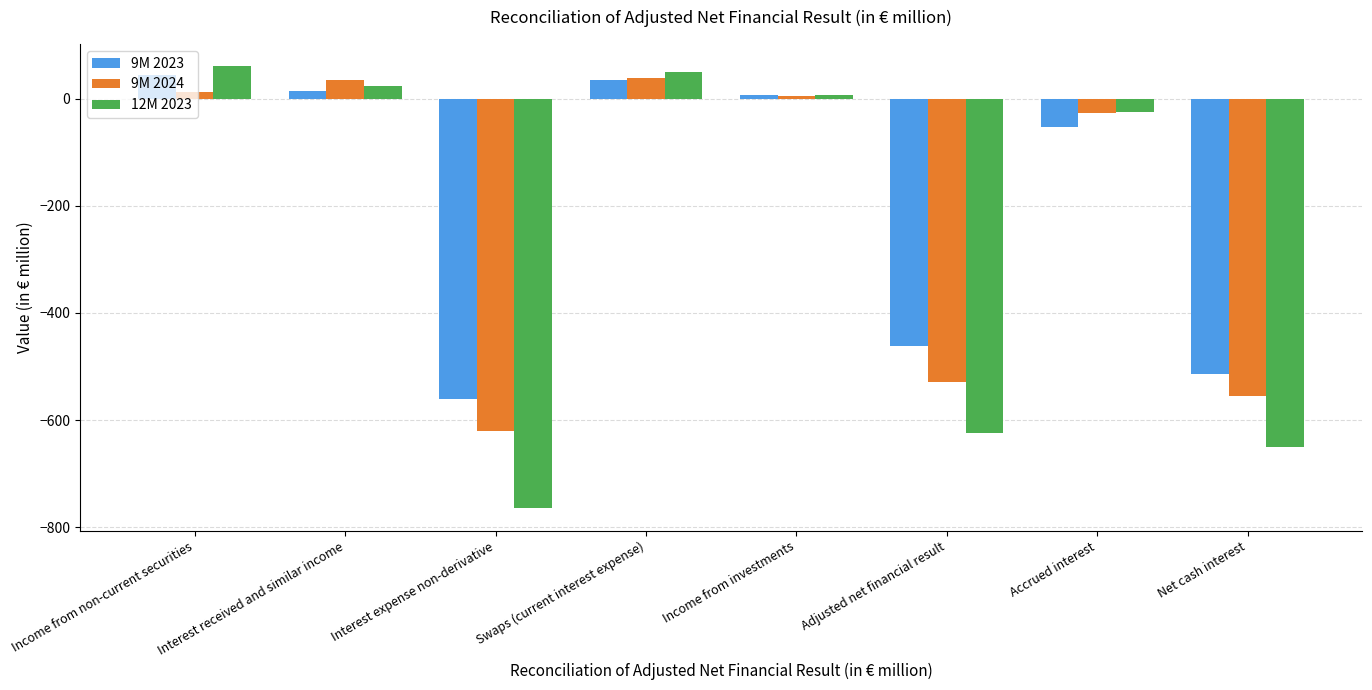

What is the total value across all series at Adjusted net financial result?

-1615.6